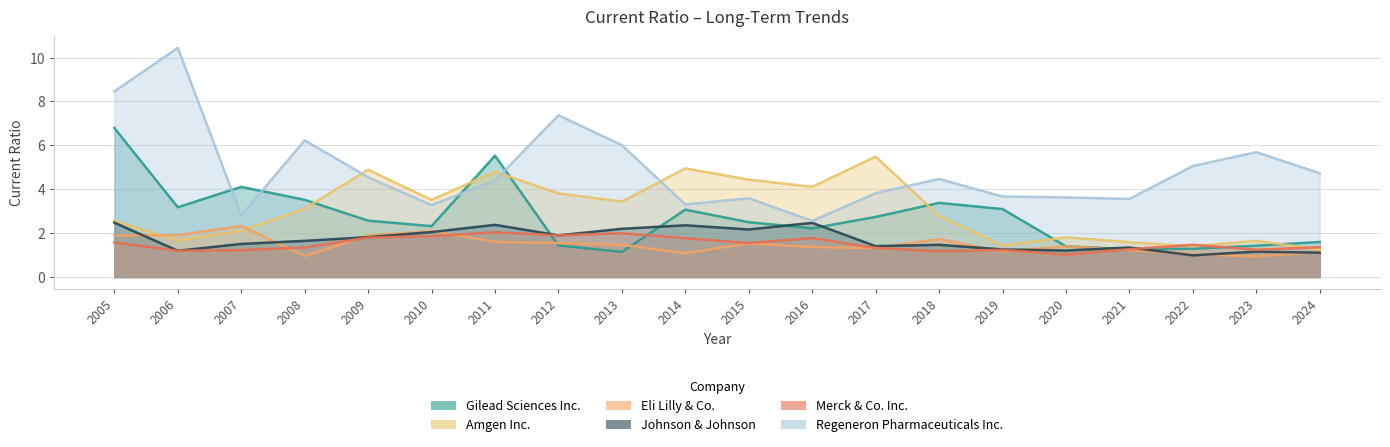

Where is Johnson & Johnson nearest to the value 1?

2022